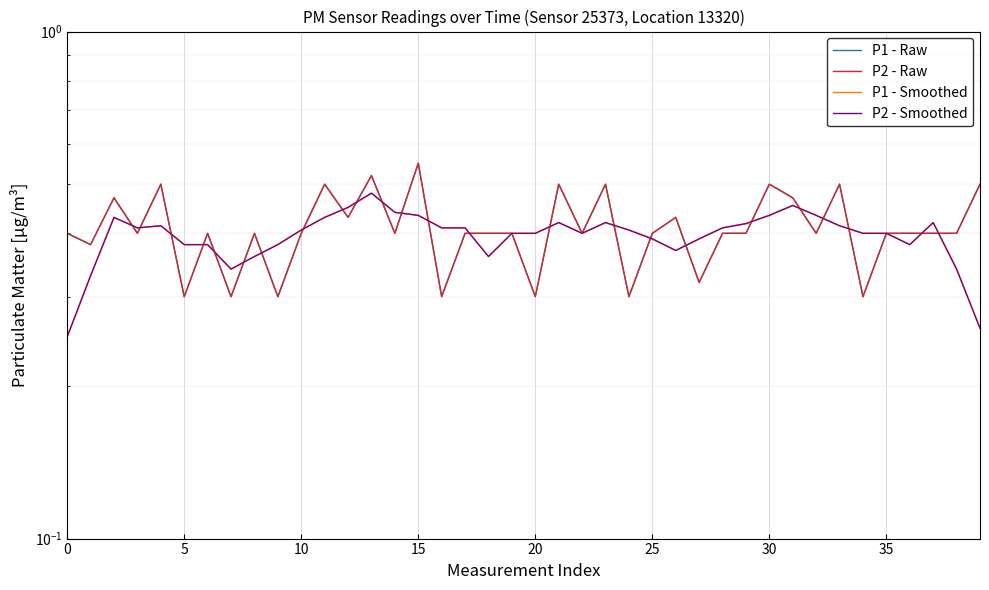

What is the difference between the highest and lowest values at 16?

0.1